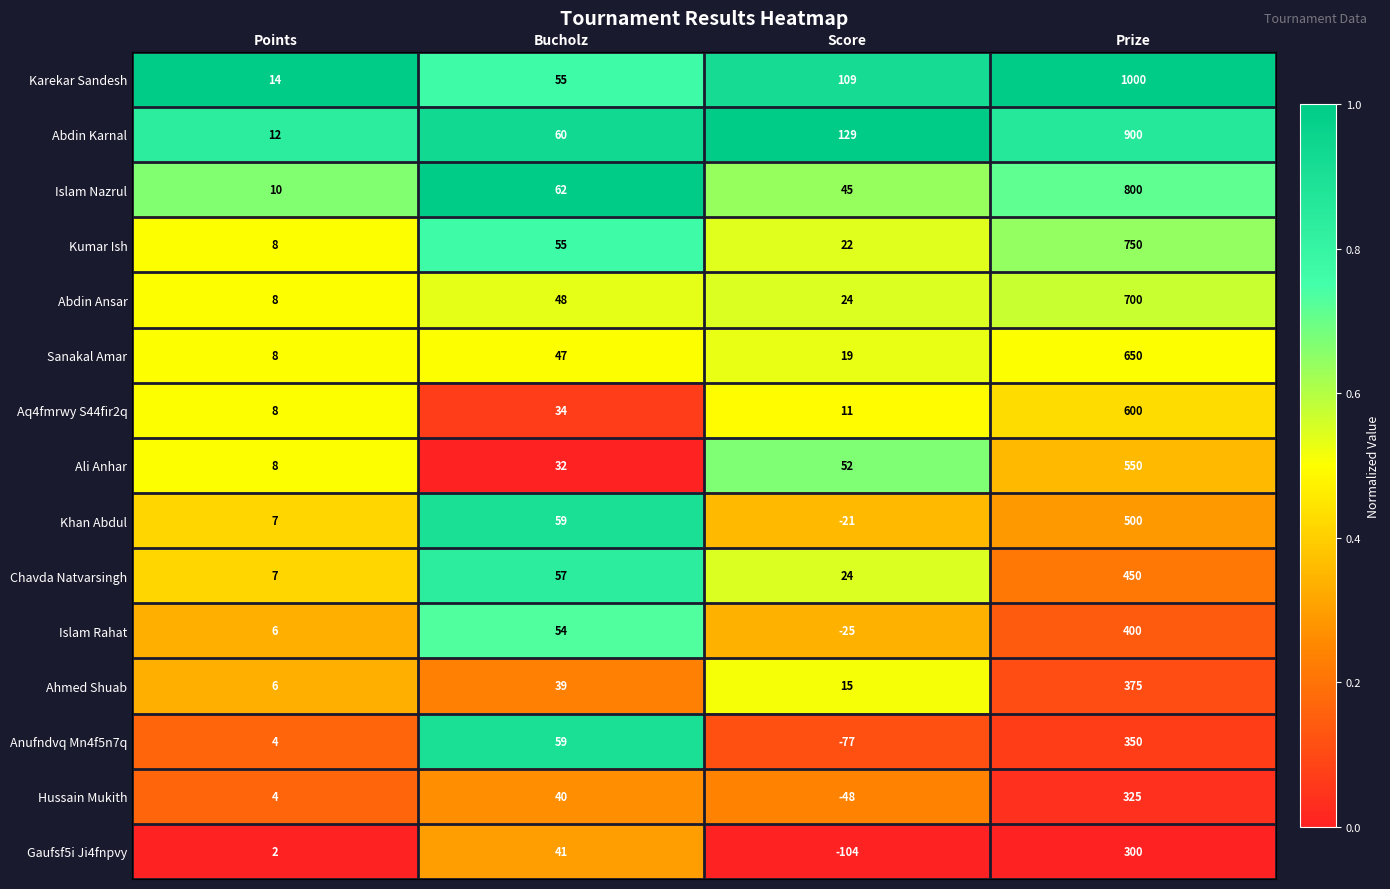

At which label does Ali Anhar reach its minimum?

Points